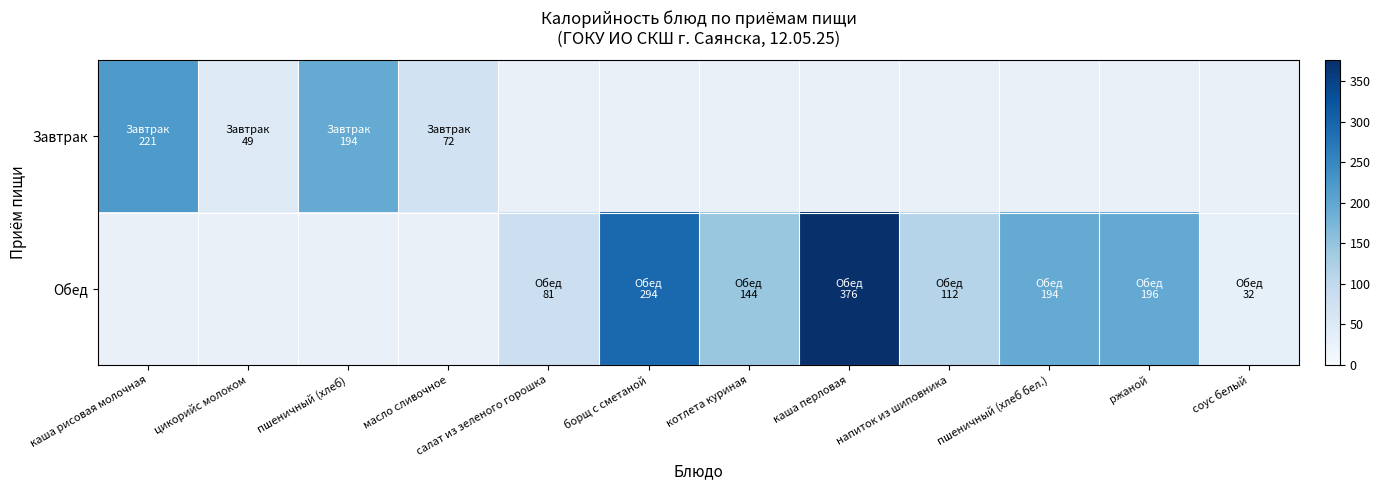

At how many categories does at least one series exceed 198?

3